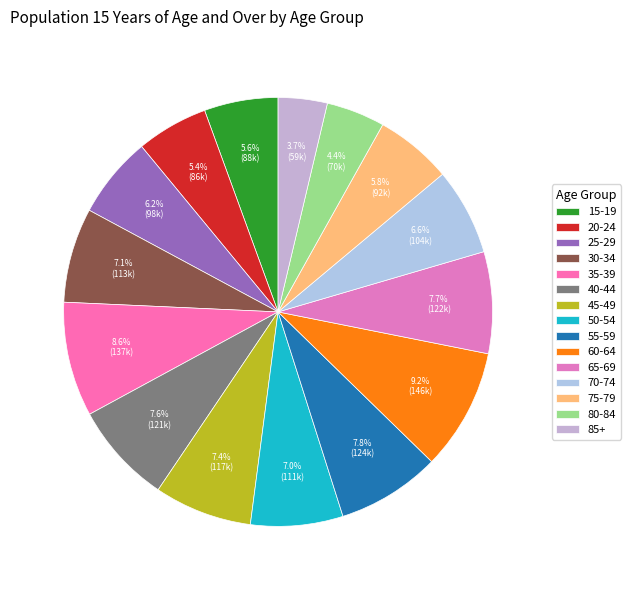

Does 20-24 represent more than half of the total?

No